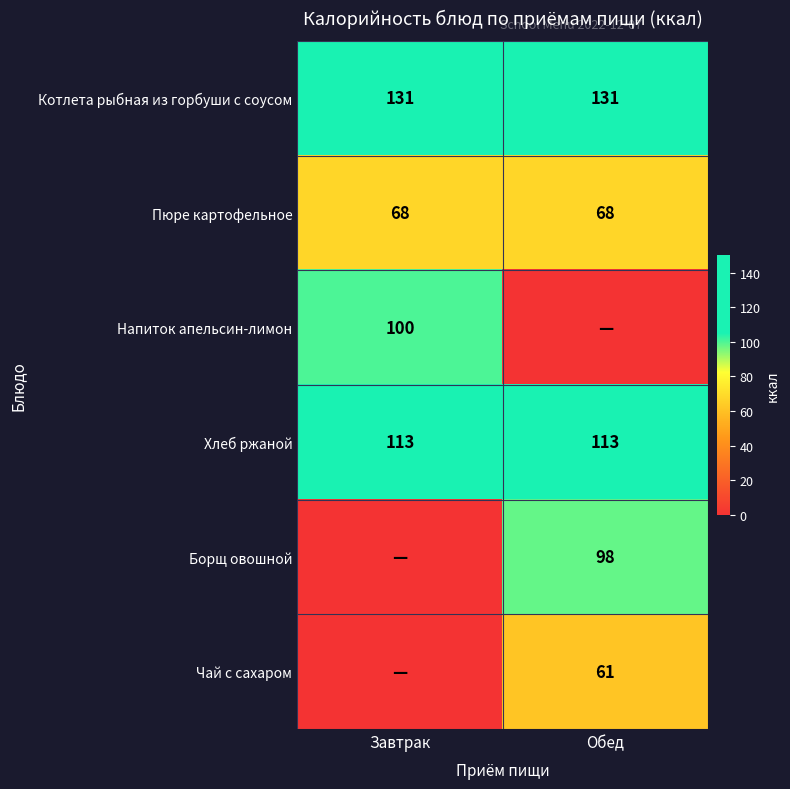

Is it true that Хлеб ржаной equals 66 at Обед?

False